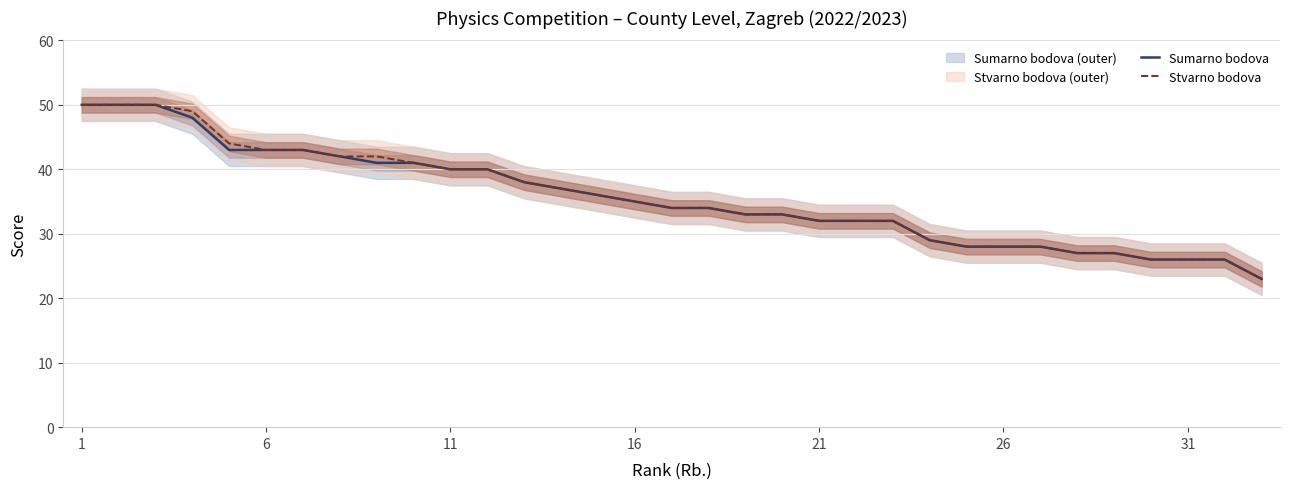

Does the chart display data point markers on the line(s)?

No